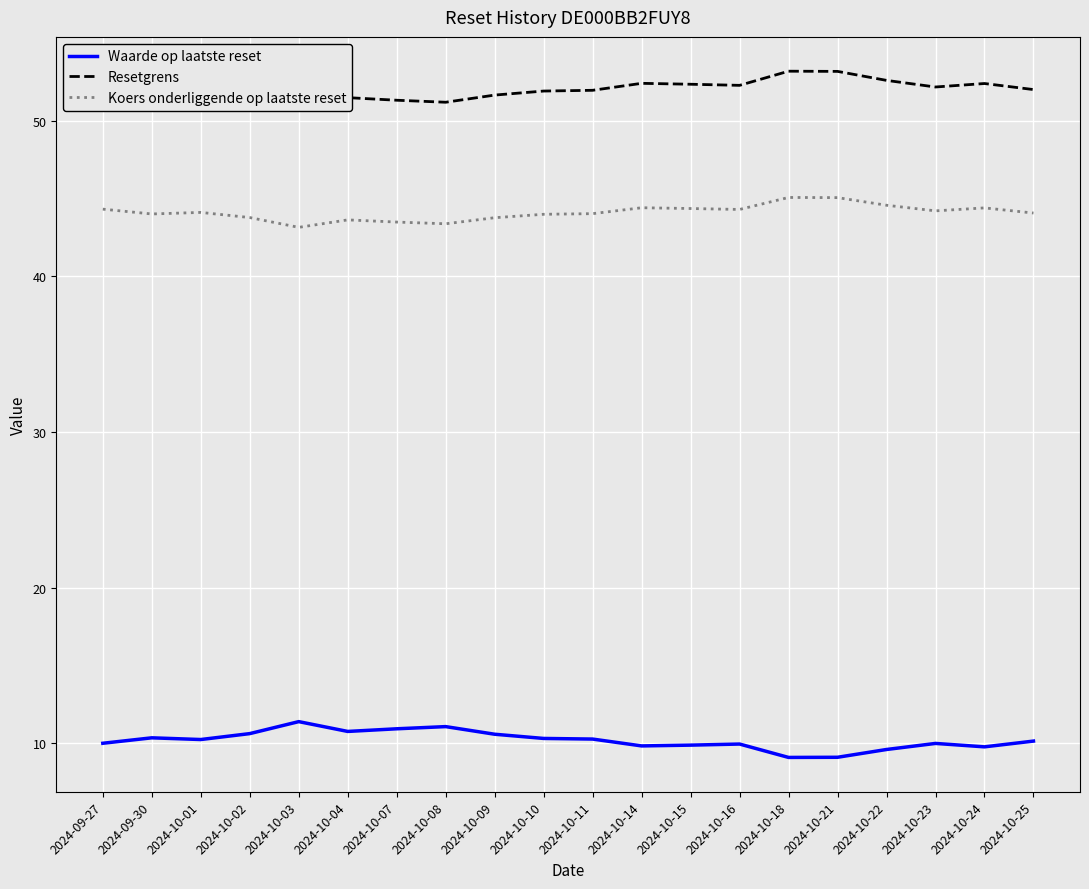

Rank the series by their average value, from lowest to highest.

Waarde op laatste reset, Koers onderliggende op laatste reset, Resetgrens